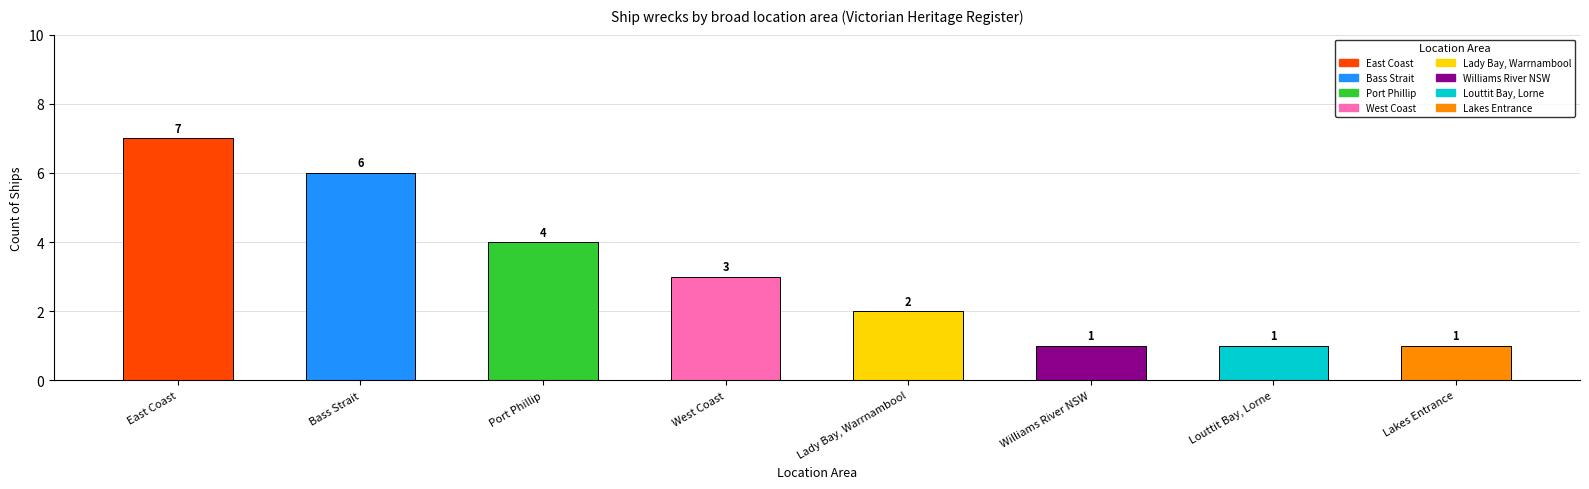

Is it true that the value at Bass Strait is 6?

True